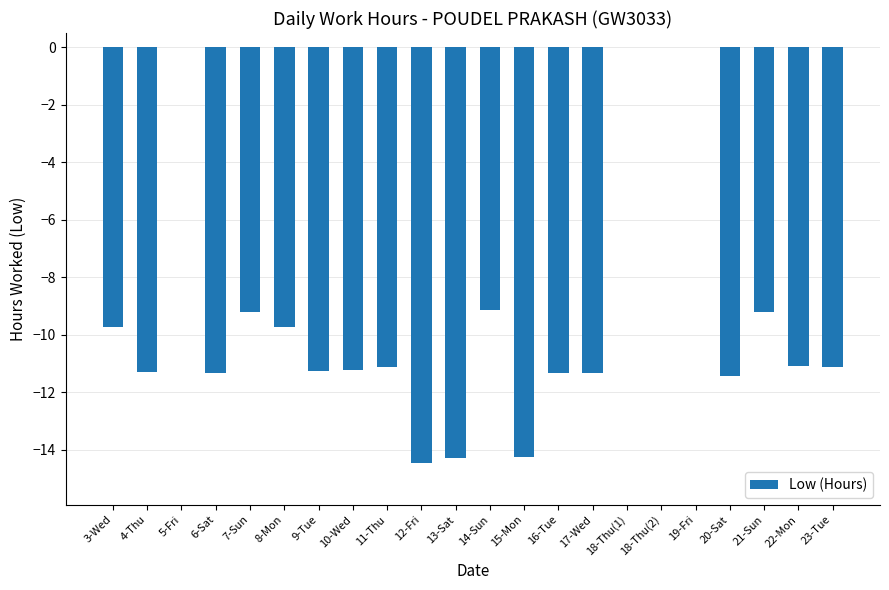

Which has a higher value, 7-Sun or 11-Thu?

7-Sun